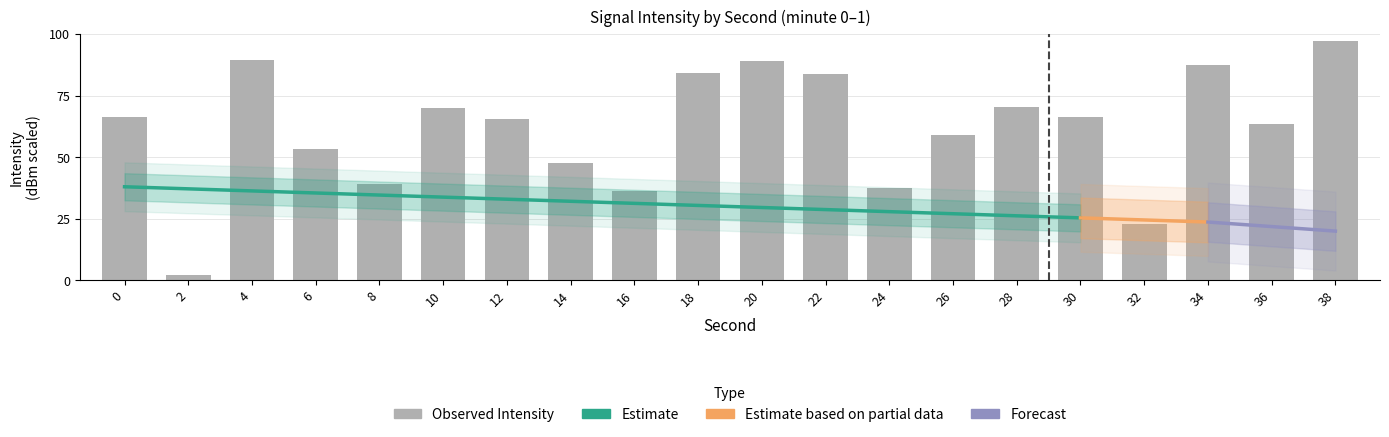

List the labels in order of value, largest first.

38, 4, 20, 34, 18, 22, 28, 10, 0, 30, 12, 36, 26, 6, 14, 8, 24, 16, 32, 2